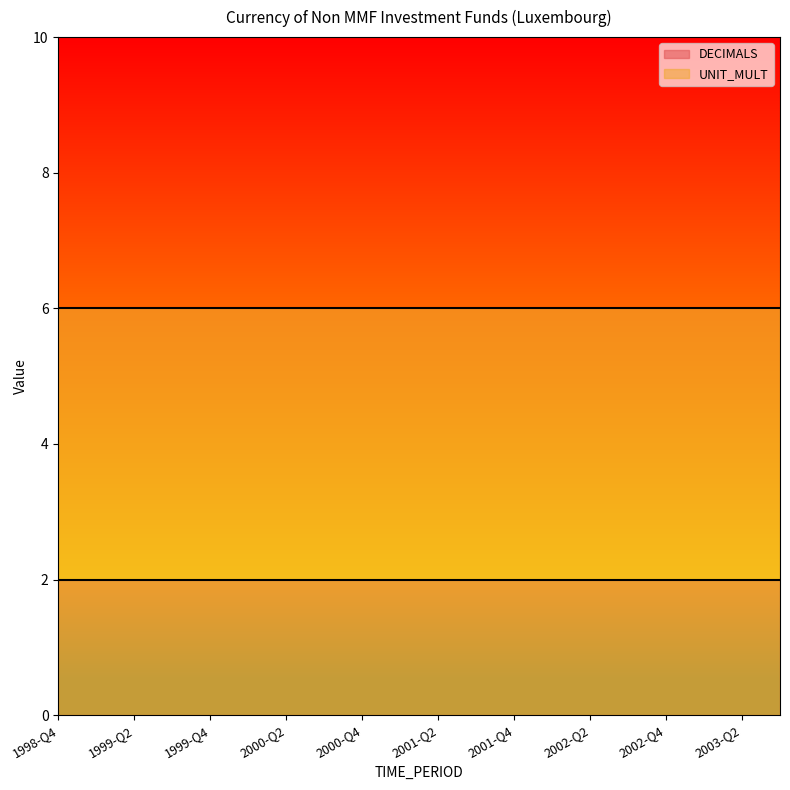

True or false: DECIMALS has more than 0 interior local peaks.

False